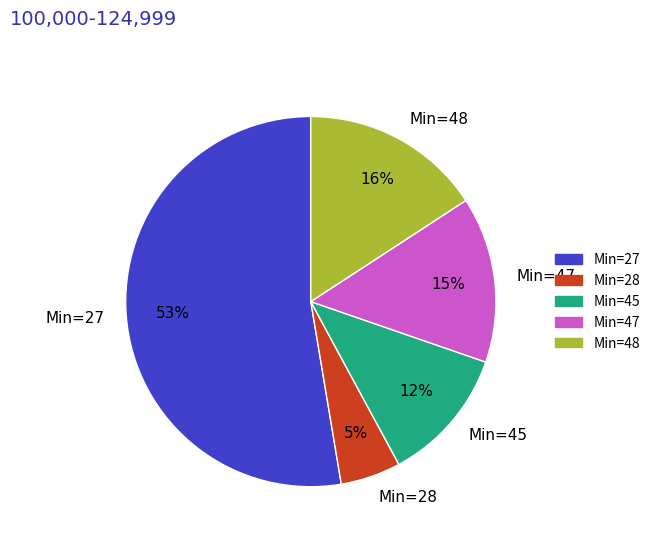

Combined, do Min=45 and Min=47 account for over 50%?

No